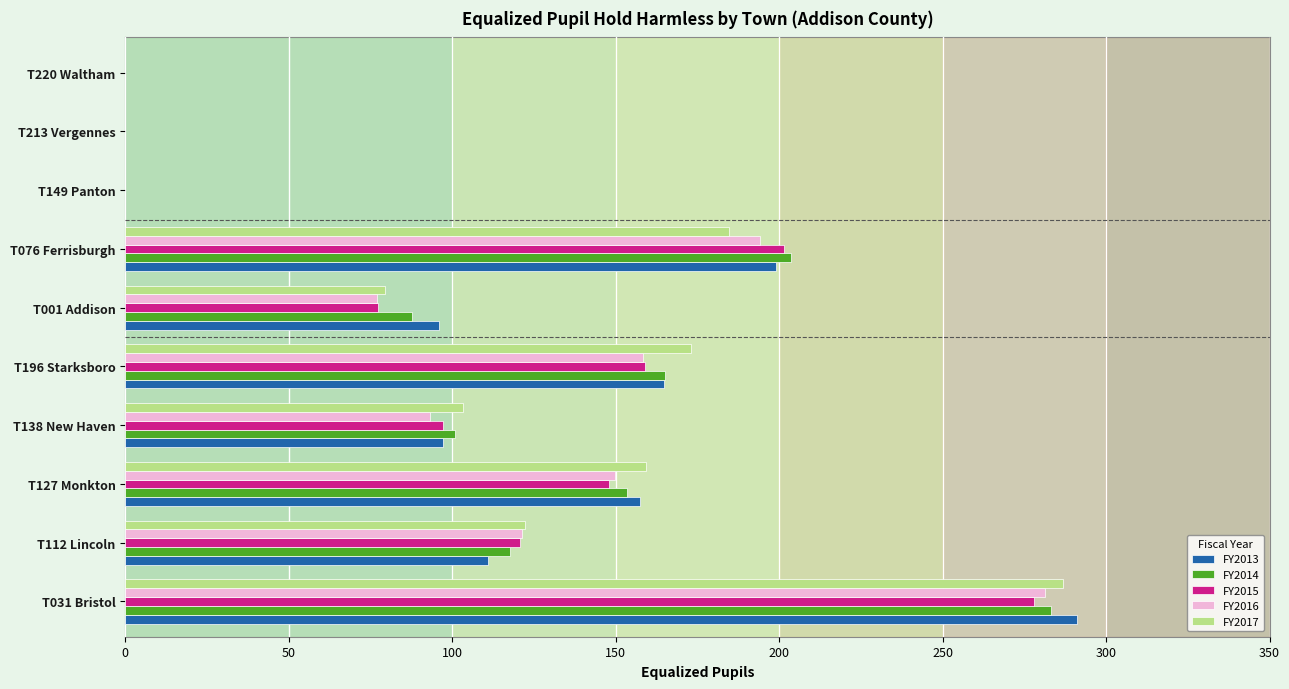

Is the value of FY2014 at T031 Bristol greater than the value of FY2013 at T138 New Haven?

Yes